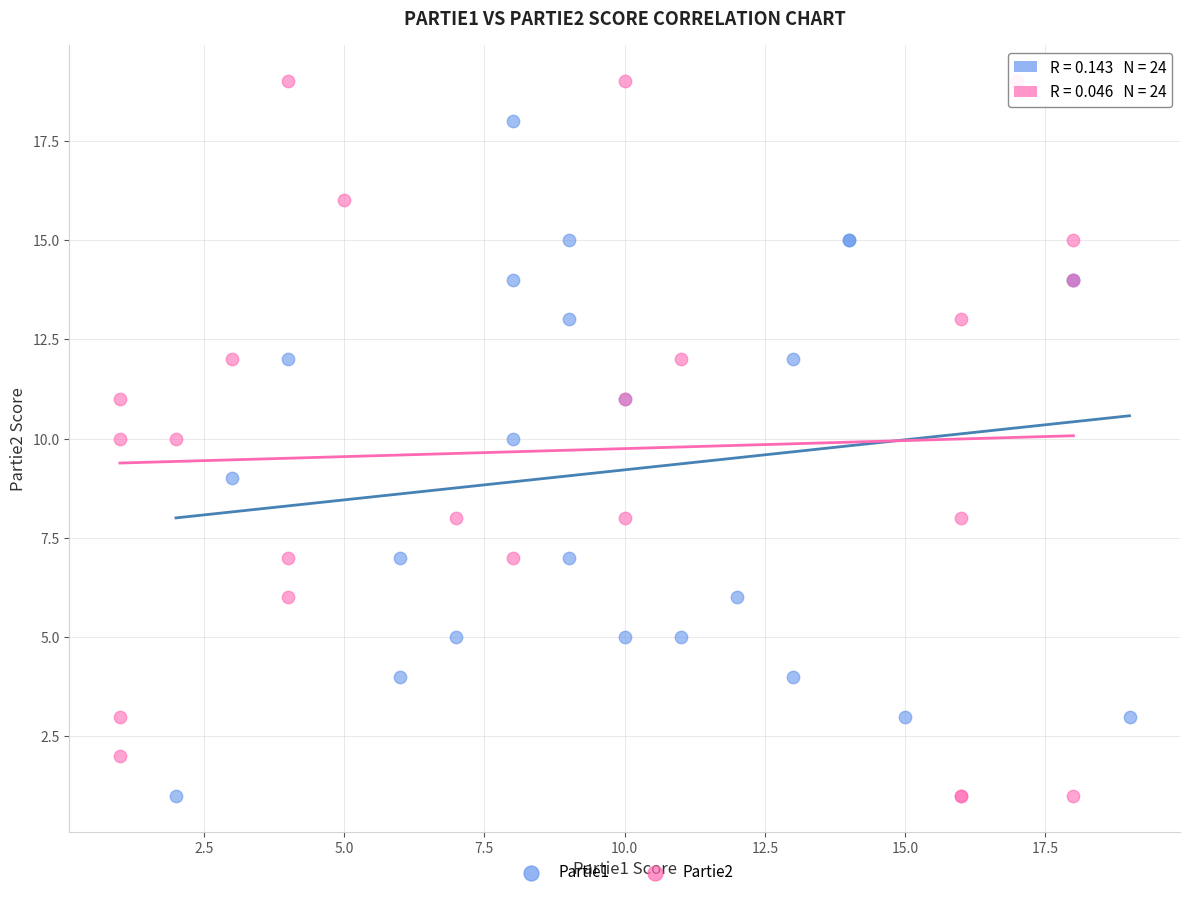

What are all the series names shown in the legend?

Partie1, Partie2